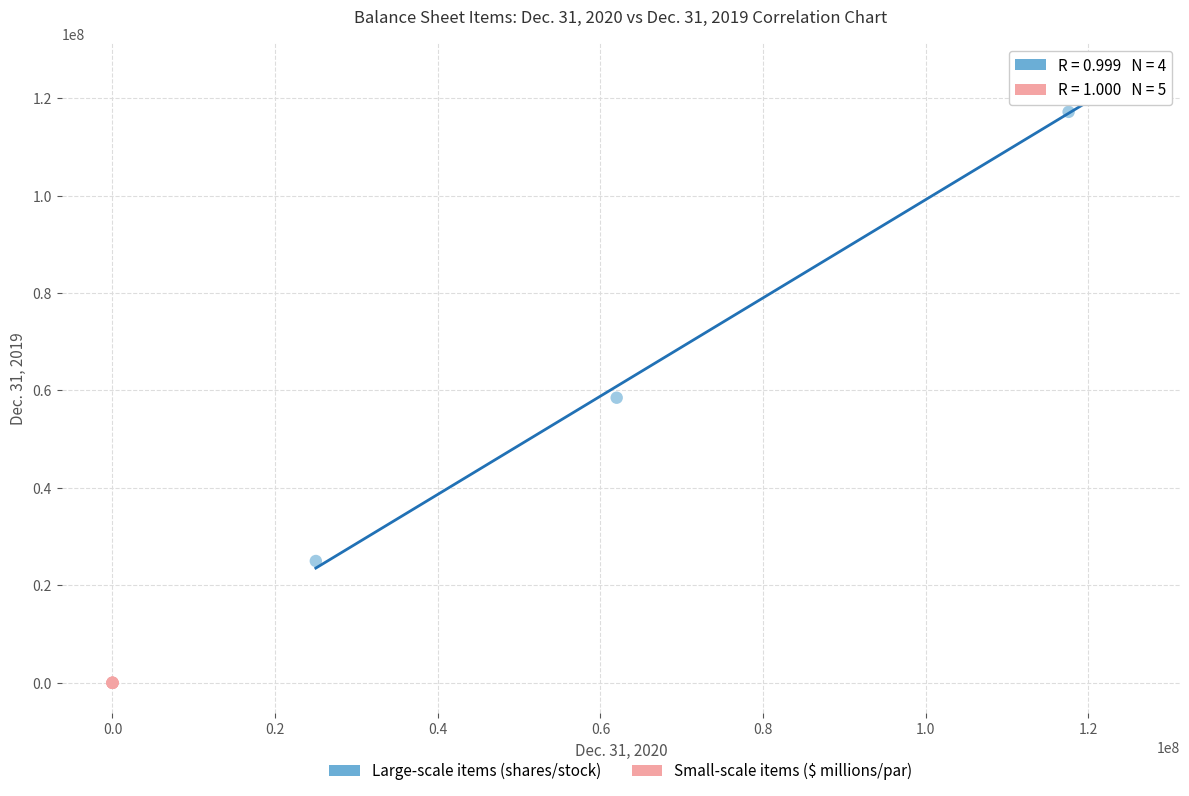

Which series contains the lowest Y value?

Small-scale items ($ millions/par)